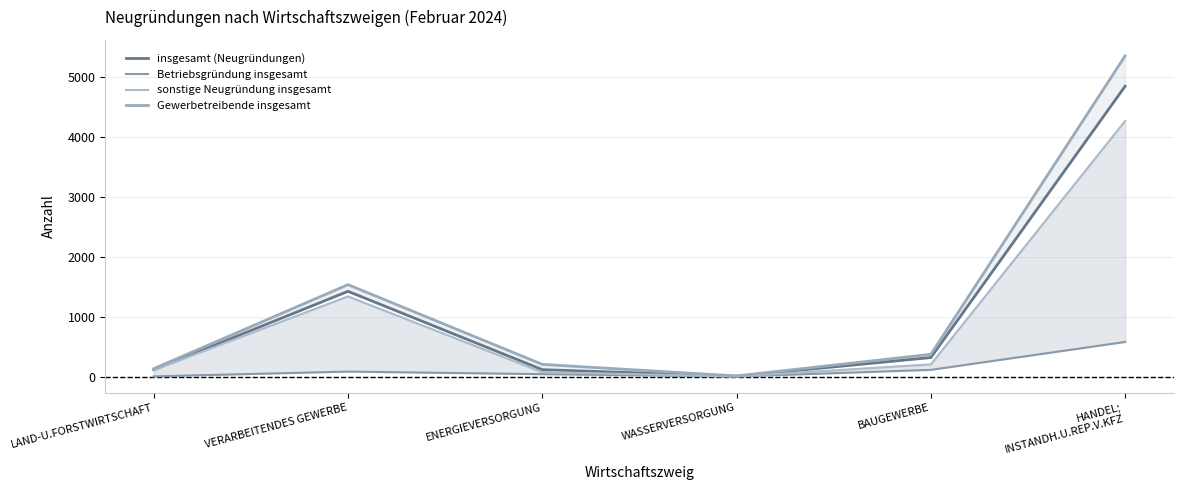

At which category does Gewerbetreibende insgesamt reach its first local peak?

VERARBEITENDES GEWERBE